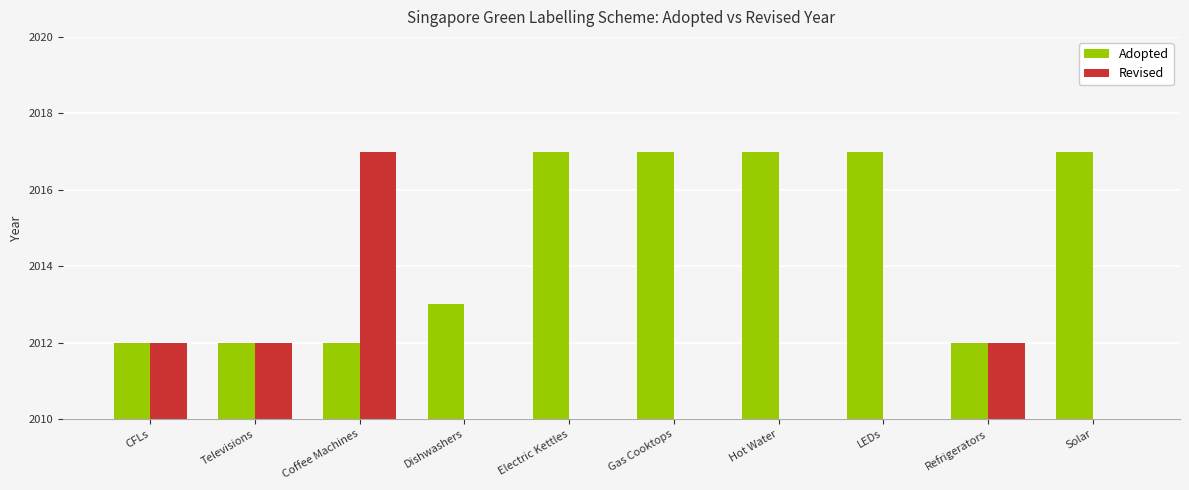

How many data points in Revised are above 0?

4